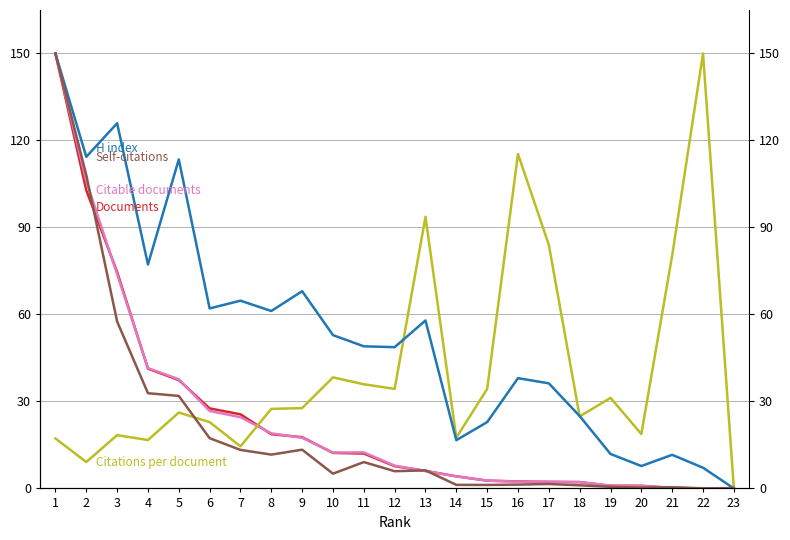

Reading left to right, list all the values displayed in this chart.

Documents: 150.0	102.8	74.7	41.3	37.4	27.6	25.6	18.7	17.7	12.2	12.0	7.7	6.0	4.2	2.7	2.4	2.2	2.2	0.9	0.9	0.2	0.1	0.0
Citable documents: 150.0	105.9	73.9	41.5	37.6	26.7	24.6	19.0	17.5	12.4	12.4	7.9	6.0	4.1	2.7	2.3	2.3	2.2	0.9	0.9	0.2	0.0	0.0
Citations per document: 17.2	9.1	18.4	16.7	26.2	22.9	14.5	27.4	27.7	38.3	35.9	34.3	93.7	17.5	34.3	115.3	84.0	24.8	31.2	18.8	80.4	150.0	0.0
H index: 150.0	114.4	125.9	77.2	113.5	62.1	64.8	61.2	68.0	52.9	49.0	48.7	57.9	16.6	22.9	38.0	36.2	25.0	11.9	7.7	11.6	7.1	0.0
Self-citations: 150.0	108.1	57.6	32.8	31.9	17.3	13.3	11.7	13.4	5.1	9.1	5.9	6.2	1.2	1.2	1.3	1.5	1.1	0.5	0.3	0.4	0.0	0.1